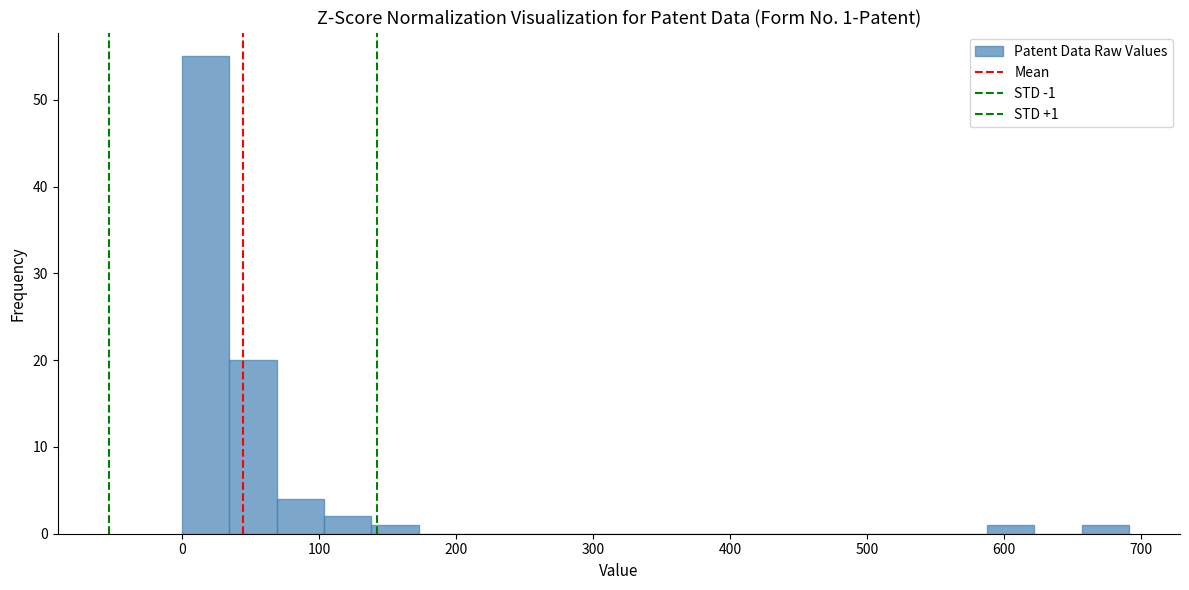

Read against the x-axis, roughly where is the centre of the tallest bar?

20